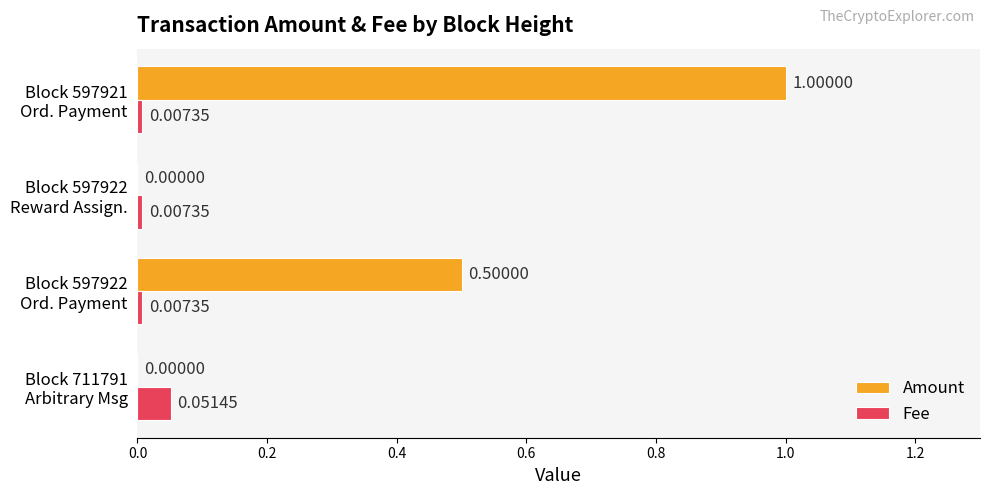

What is the average value of the Amount series?

0.4